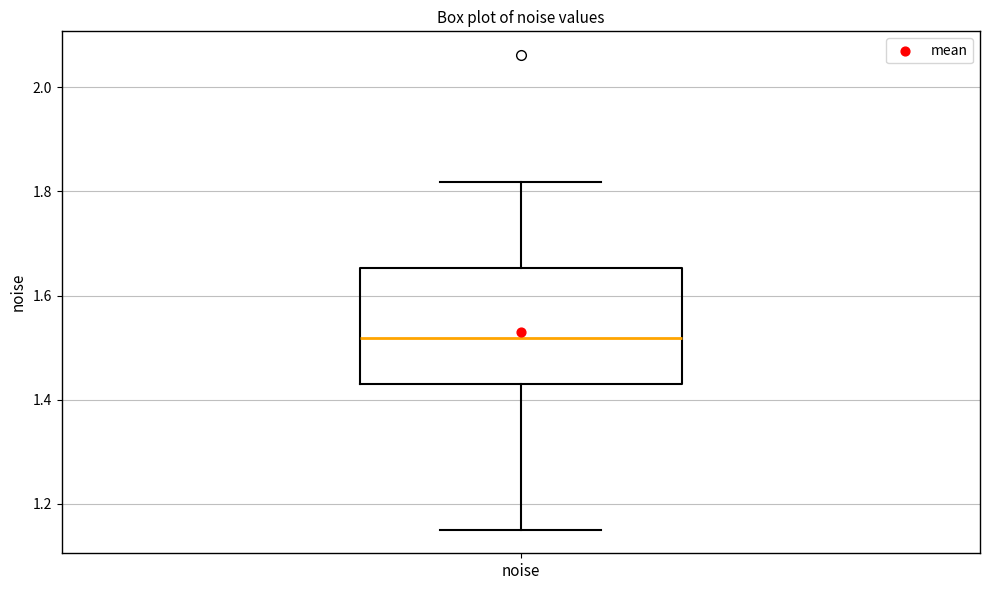

Read this box plot against the y-axis: the position of the median line, the range covered by the box, and the ends of both whiskers. The values are not printed on the chart, so give them approximately, as read against the axis.

median 1.52, box 1.42 to 1.66, whiskers 1.16 to 1.82